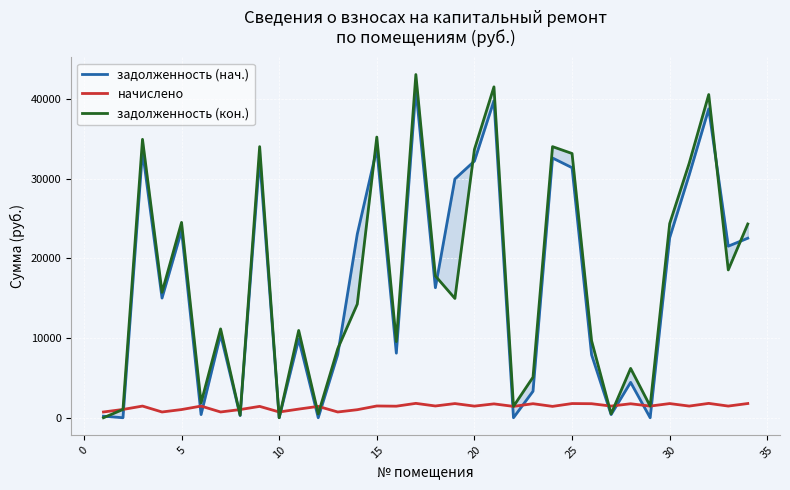

What is the average value of the начислено series?

1379.2